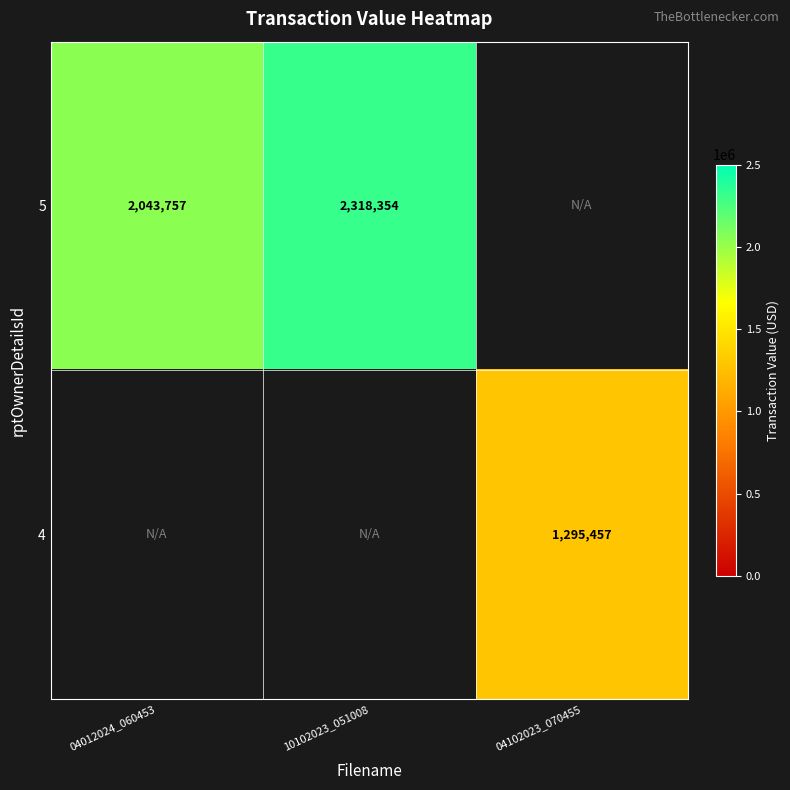

Is the value of 4 at 04102023_070455 greater than the value of 5 at 10102023_051008?

No